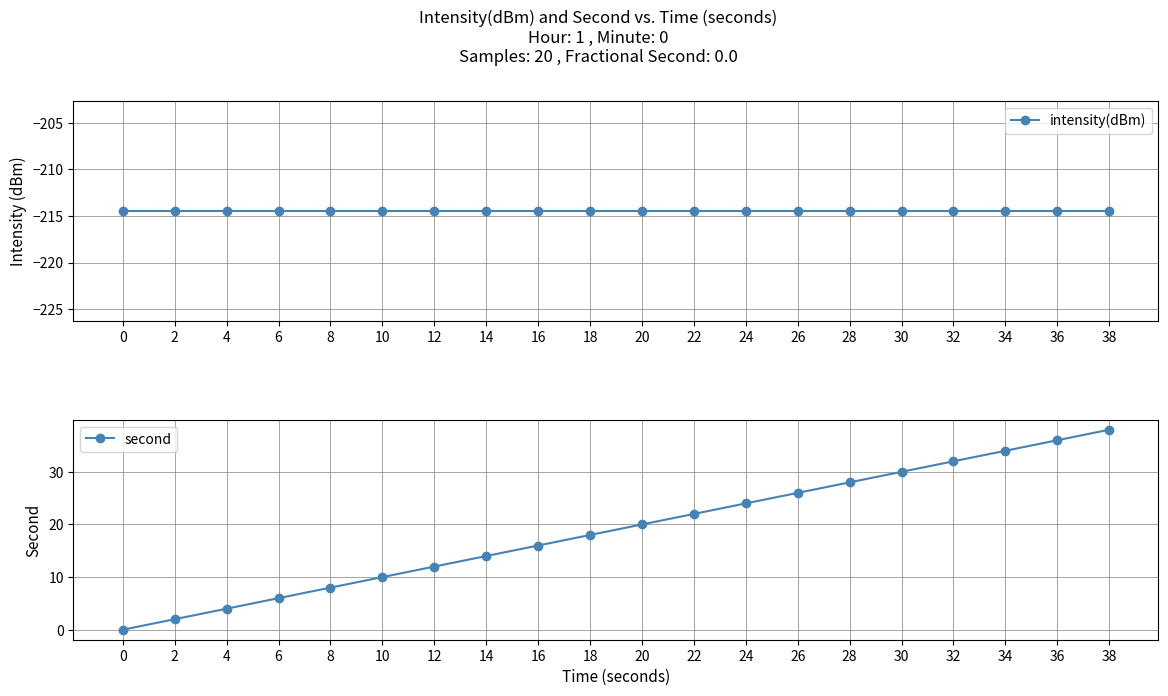

What is the minimum value for intensity(dBm)?

-214.4